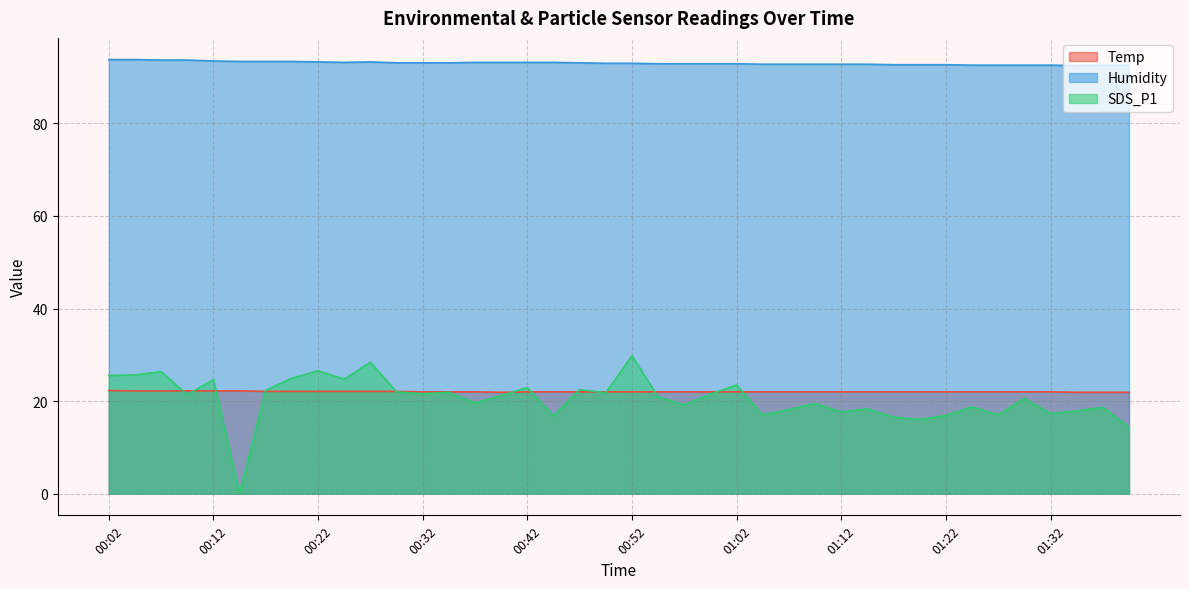

What is the total value across all series at 00:22?

141.9